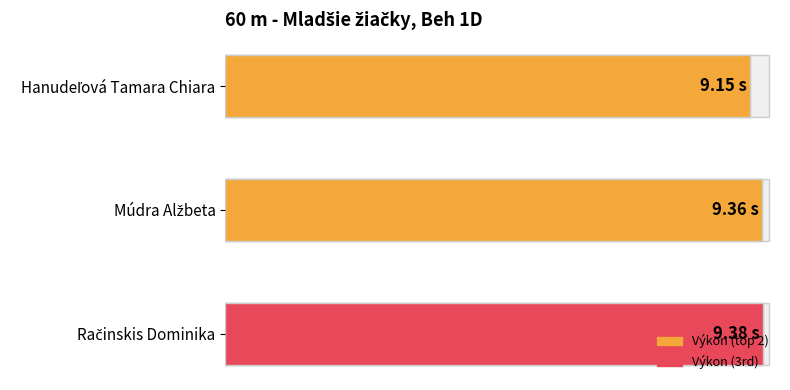

What value does the data have at 2?

9.4